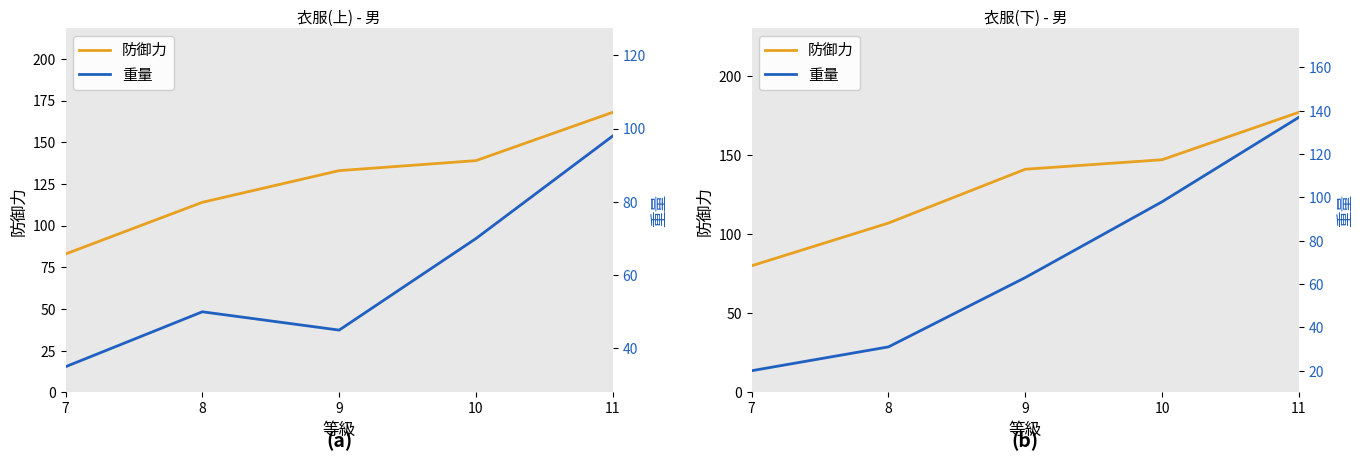

What is the difference between the maximum and minimum values in the 防御力 series?

97